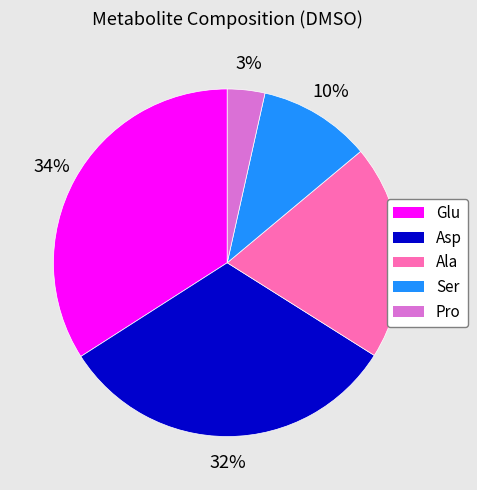

Which slice is the largest?

Glu